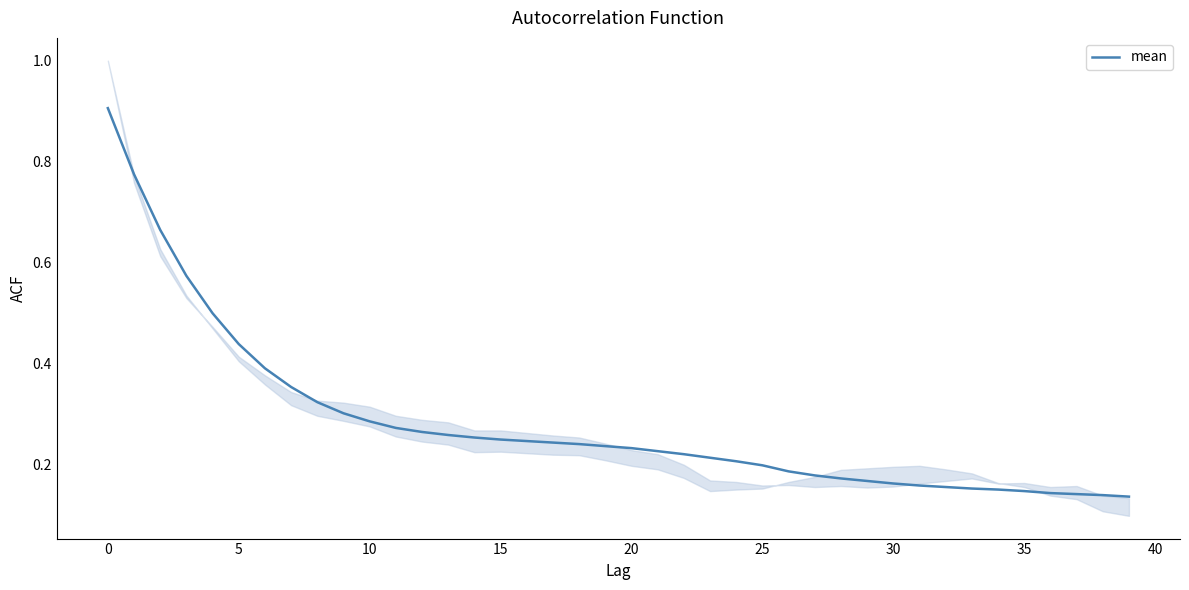

The value at 31 is 0.2. True or false?

False